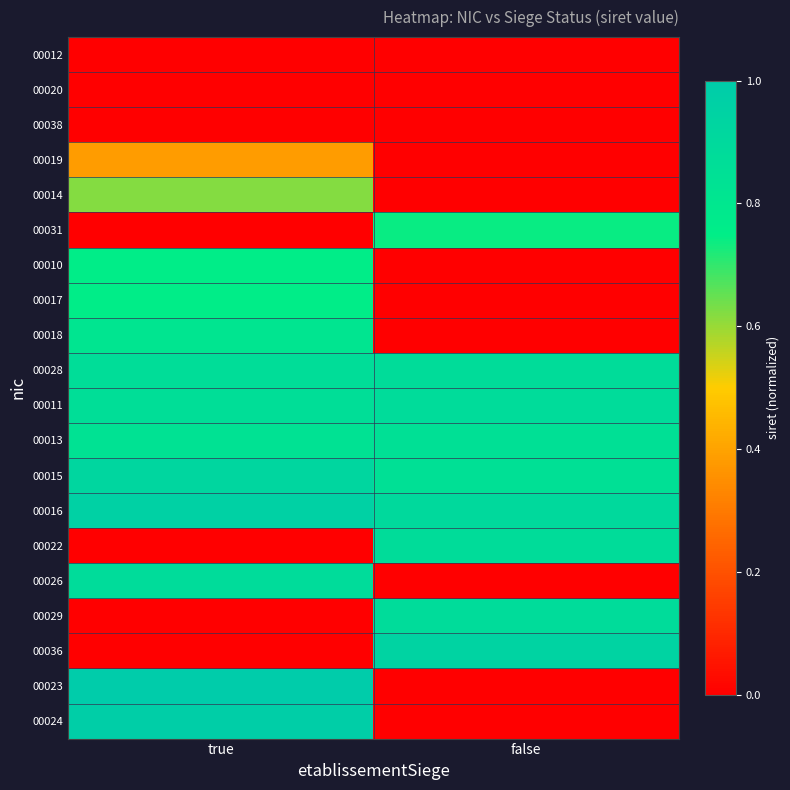

How many categories are shown in the chart?

2